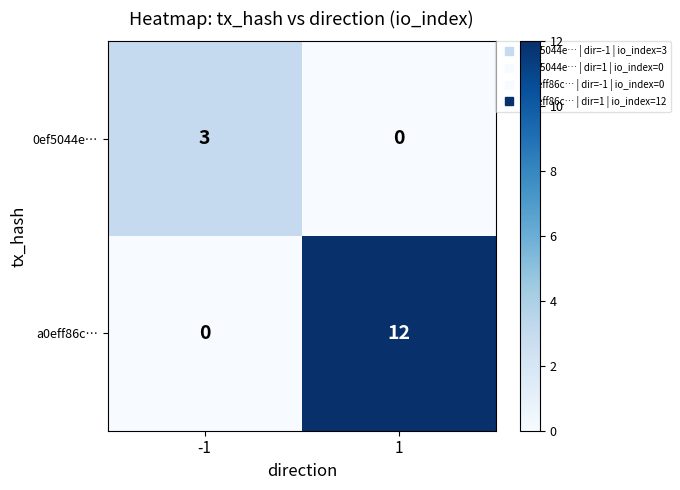

Which series has the largest total across all categories?

a0eff86c…